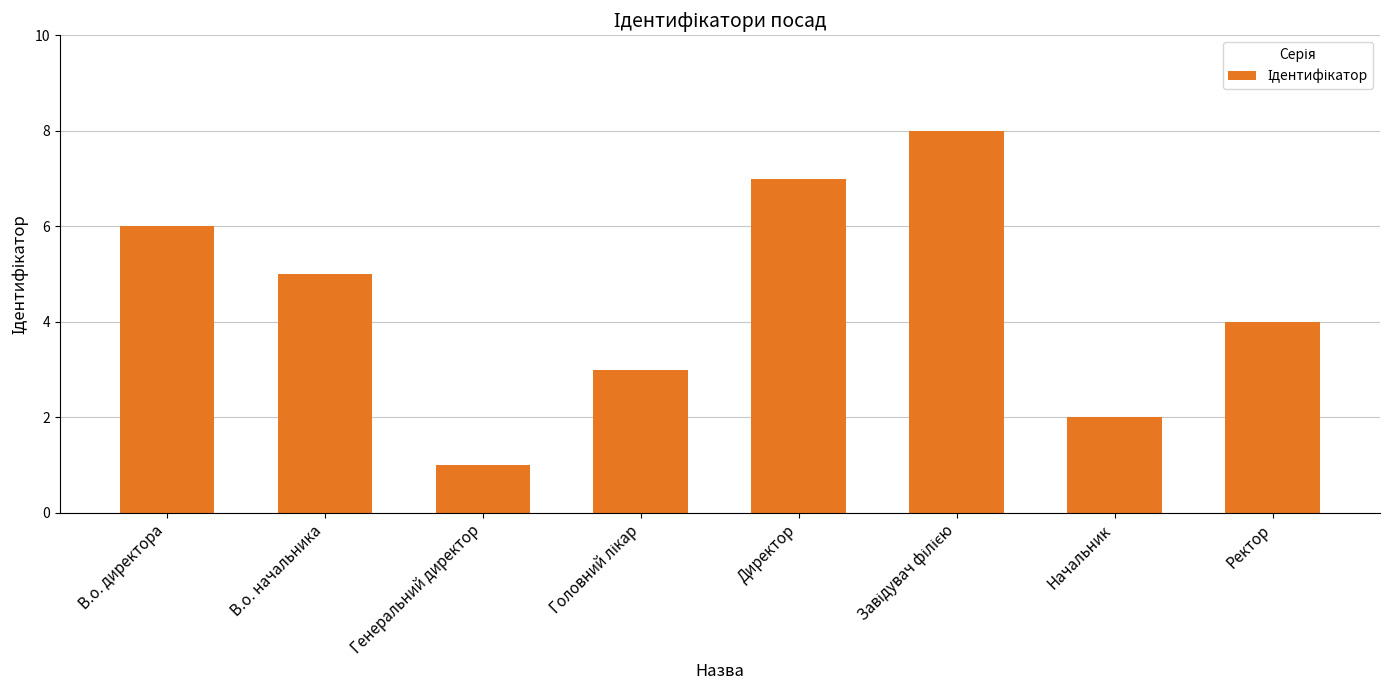

What is the change in value from Генеральний директор to Начальник?

+1